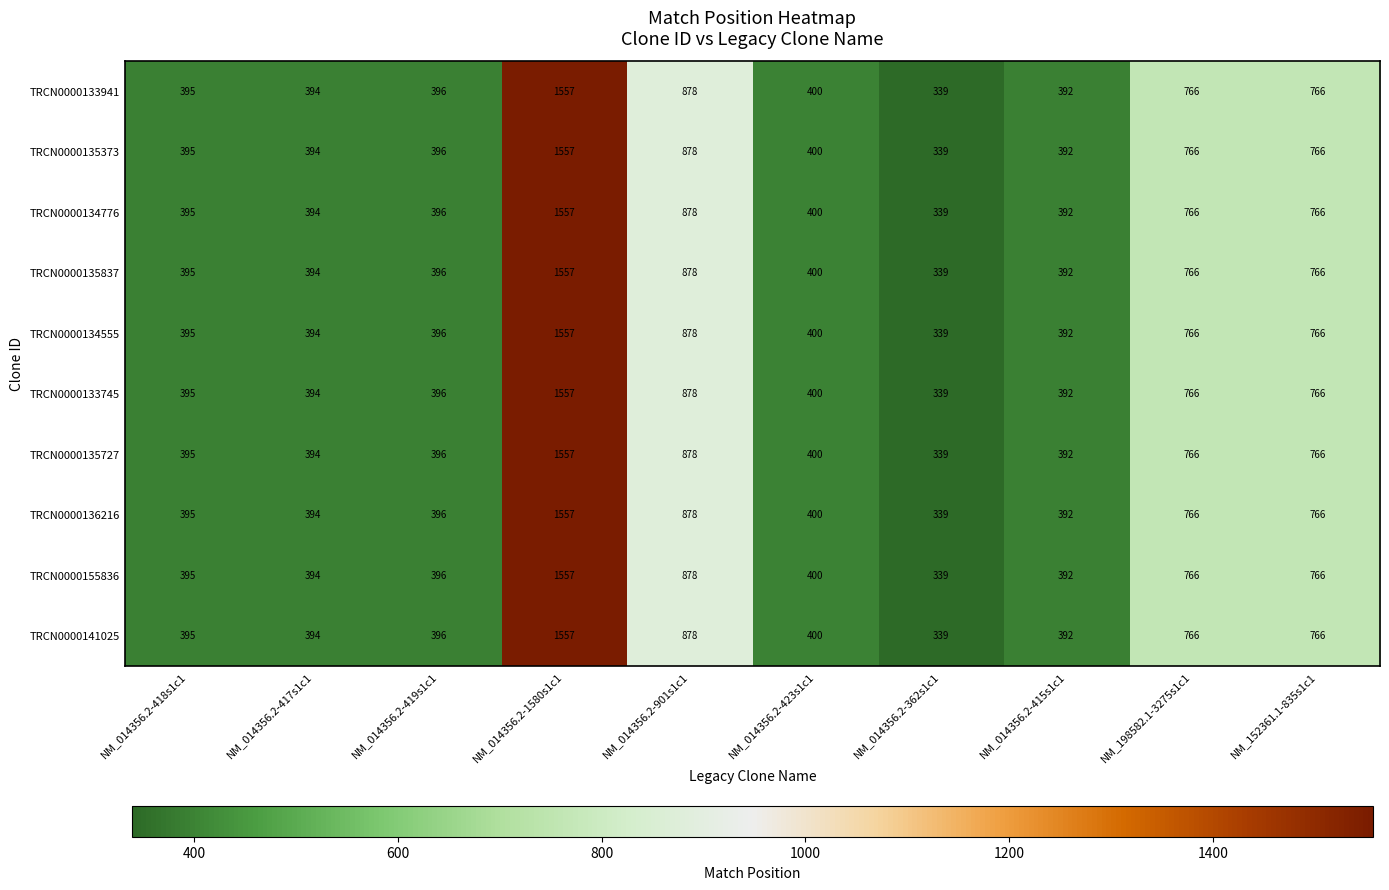

Which label corresponds to the smallest value in the chart?

NM_014356.2-362s1c1